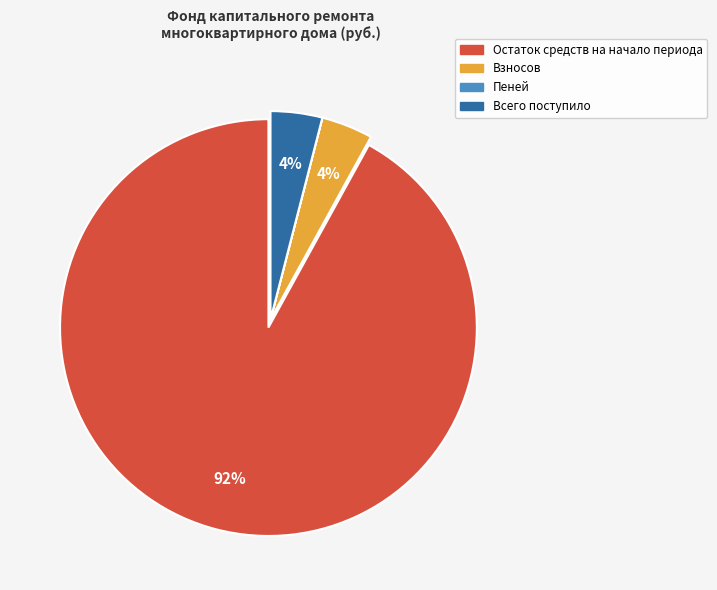

To the nearest percent, what is the difference between the largest and smallest slice percentages?

92%